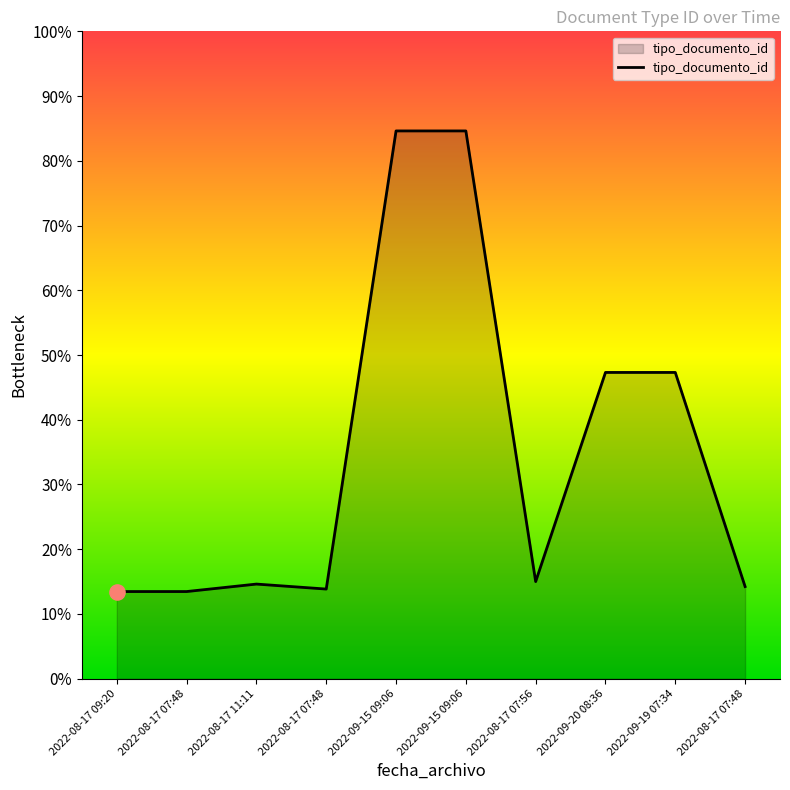

Between 2022-09-15 09:06 and 2022-09-15 09:06, which is larger?

2022-09-15 09:06